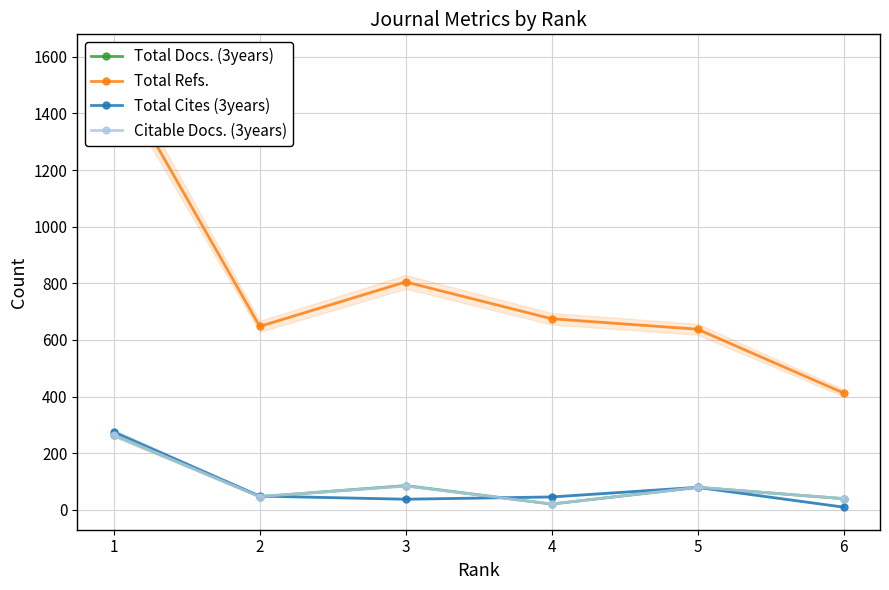

True or false: Citable Docs. (3years) and Total Refs. intersect in this chart.

False